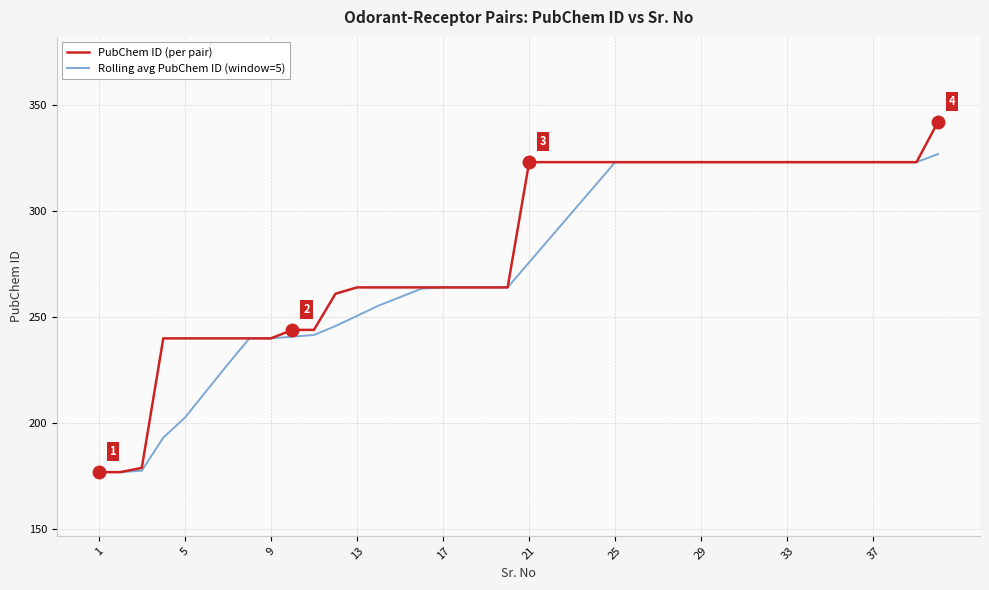

What is the minimum value for PubChem ID (per pair)?

177.0